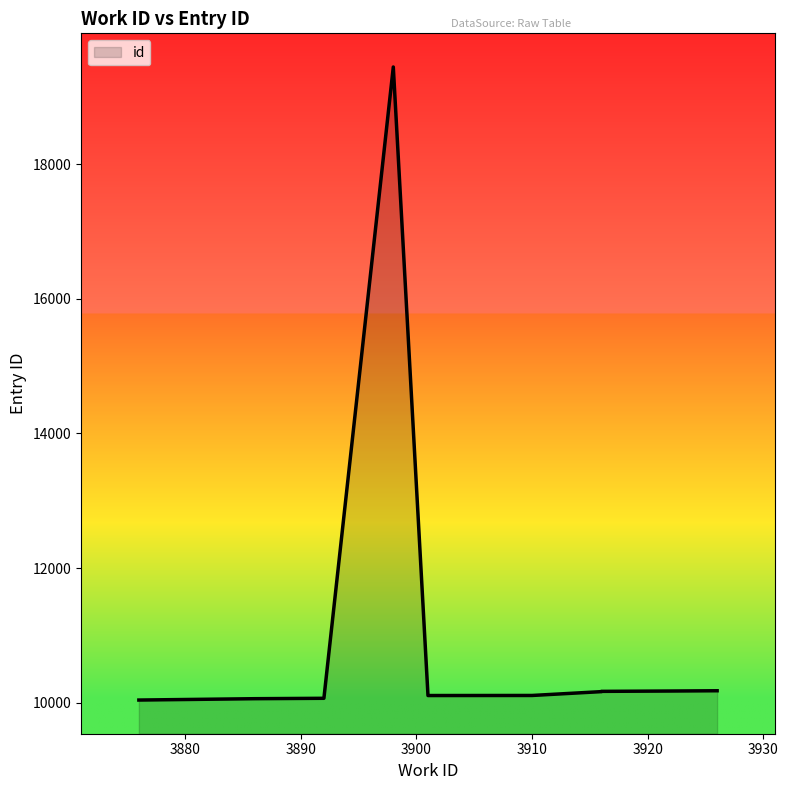

How many values are below 10167?

5